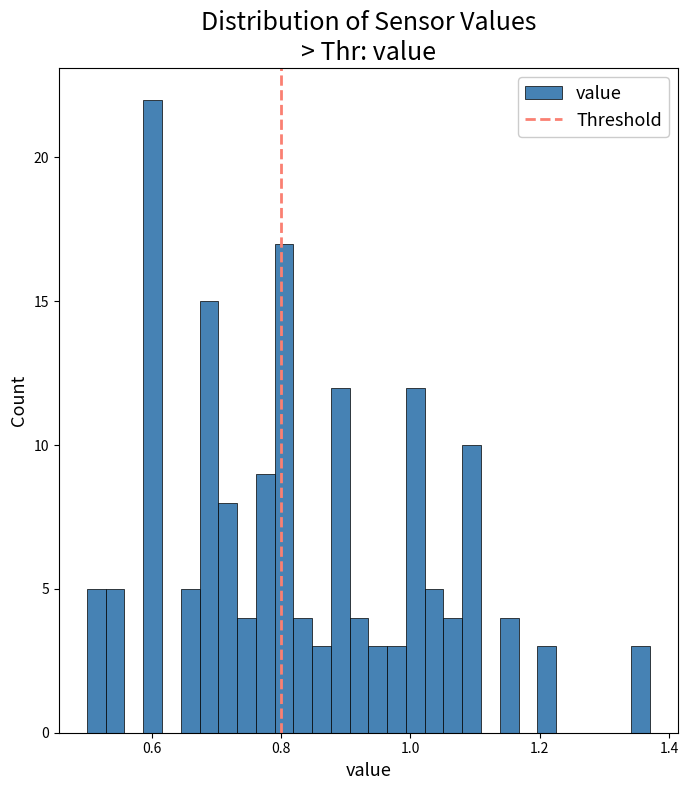

Read against the x-axis, roughly where is the centre of the tallest bar?

0.60